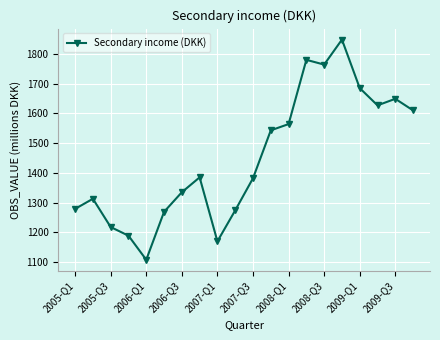

How many data points are less than 1385?

10